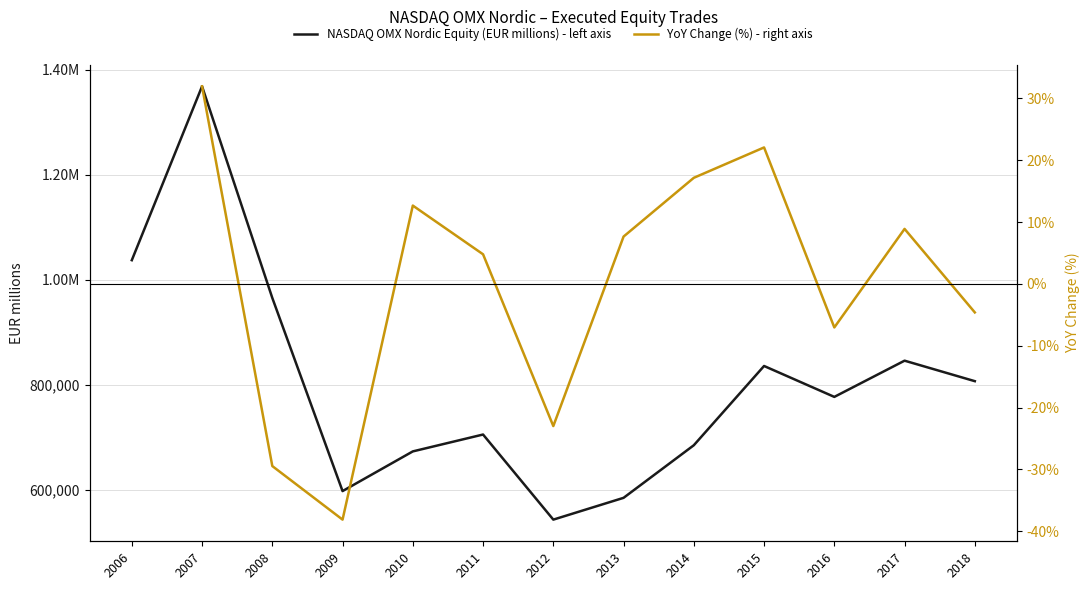

Is the value of YoY Change (%) - right axis at 2010 greater than the value of NASDAQ OMX Nordic Equity (EUR millions) - left axis at 2011?

No